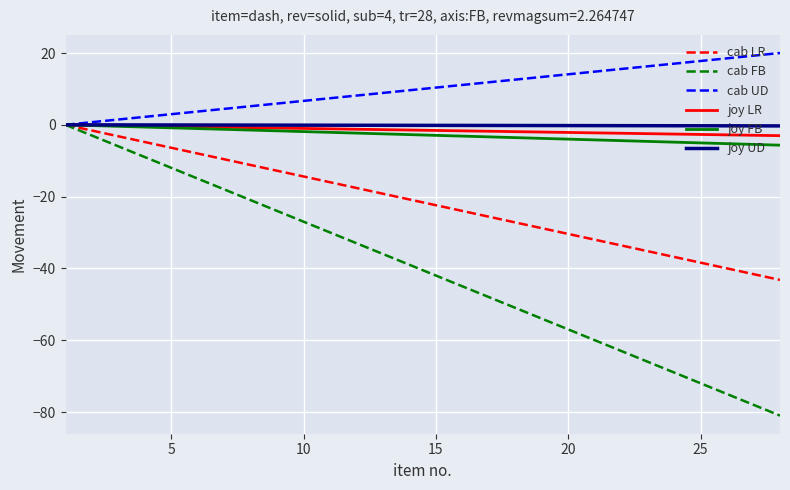

True or false: cab FB has more than 0 interior local peaks.

False